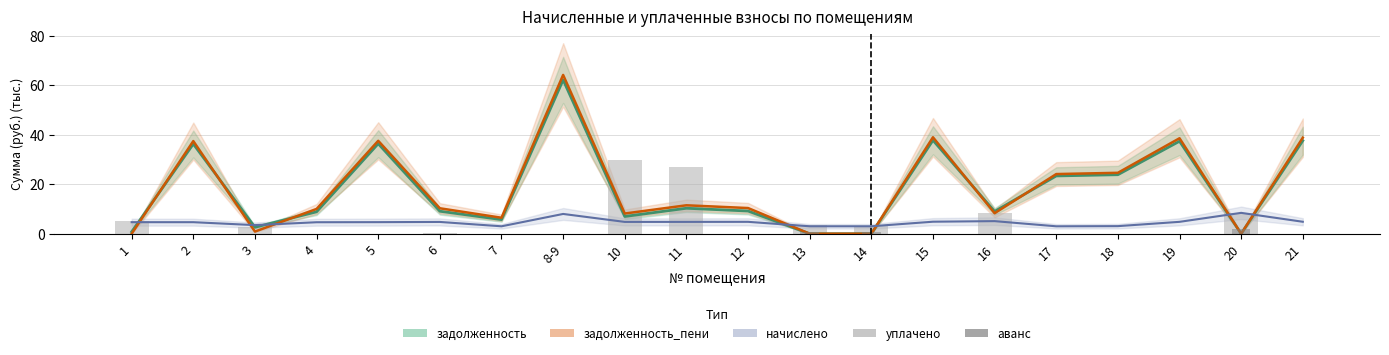

Is the value of аванс at 7 greater than the value of уплачено at 1?

No